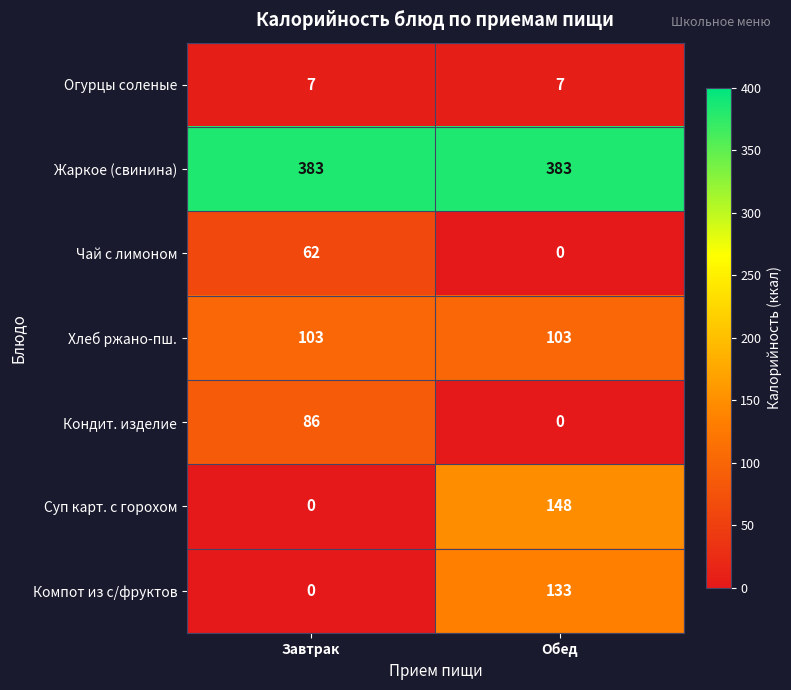

Is it true that Суп карт. с горохом equals 148 at Обед?

True